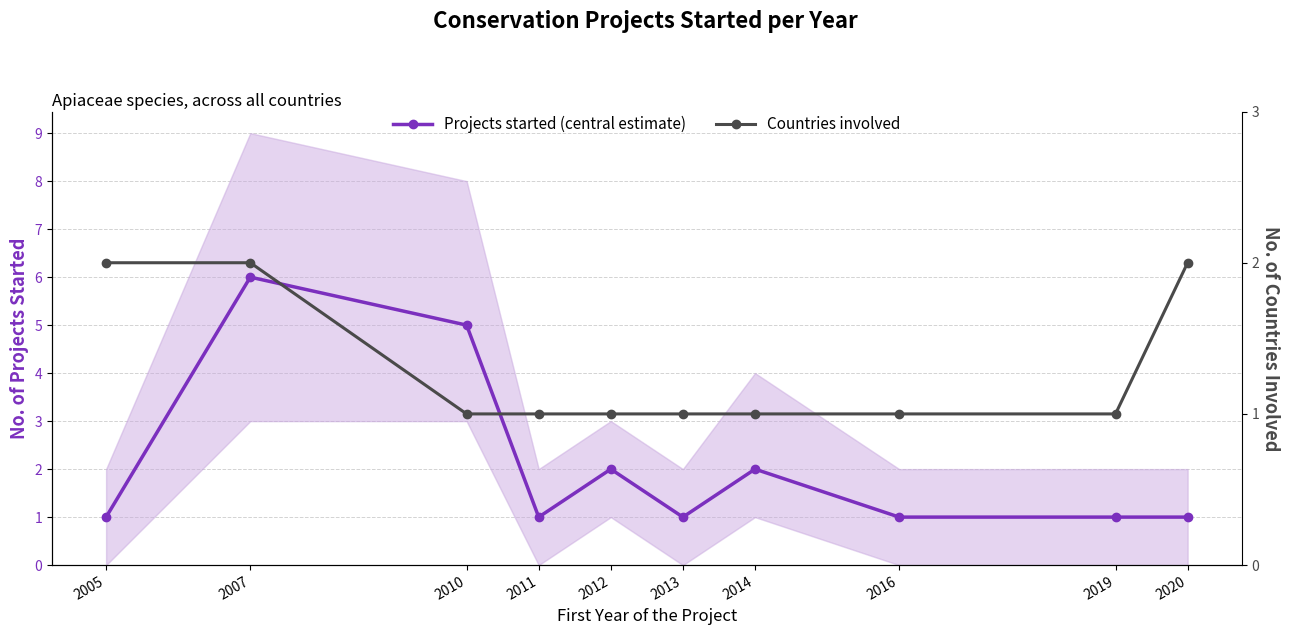

At which label does Projects started (central estimate) reach its peak?

2007